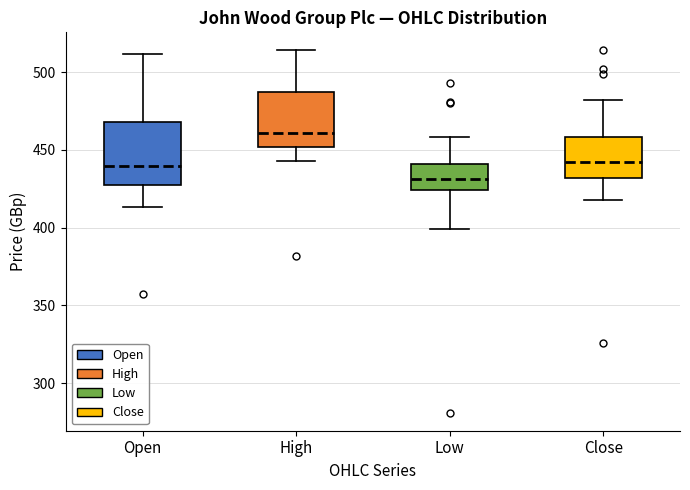

Which box is the tallest, from its lower edge to its upper edge?

Open